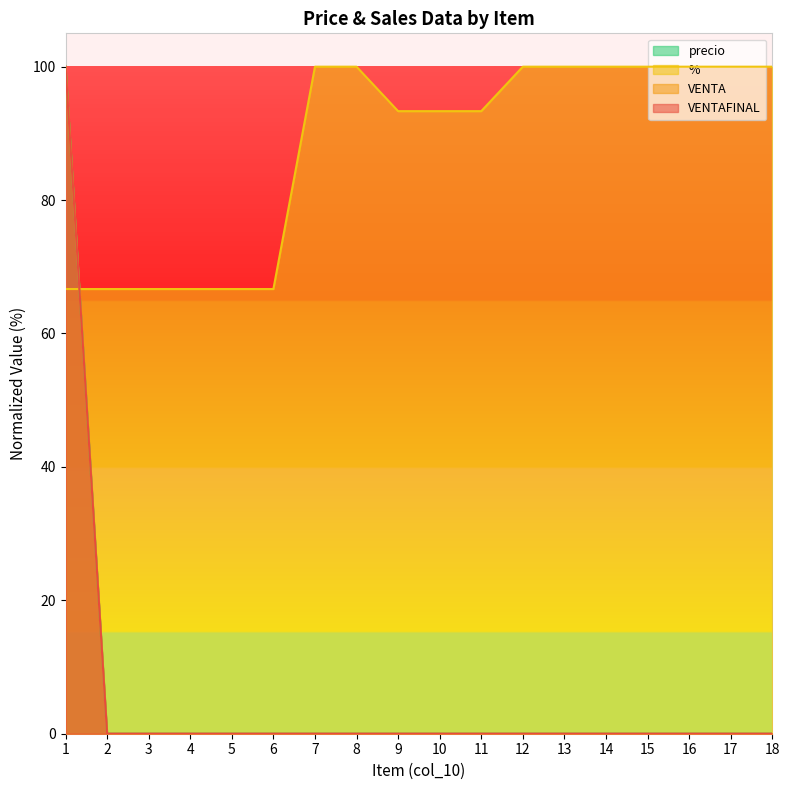

How many distinct data groups are displayed?

4